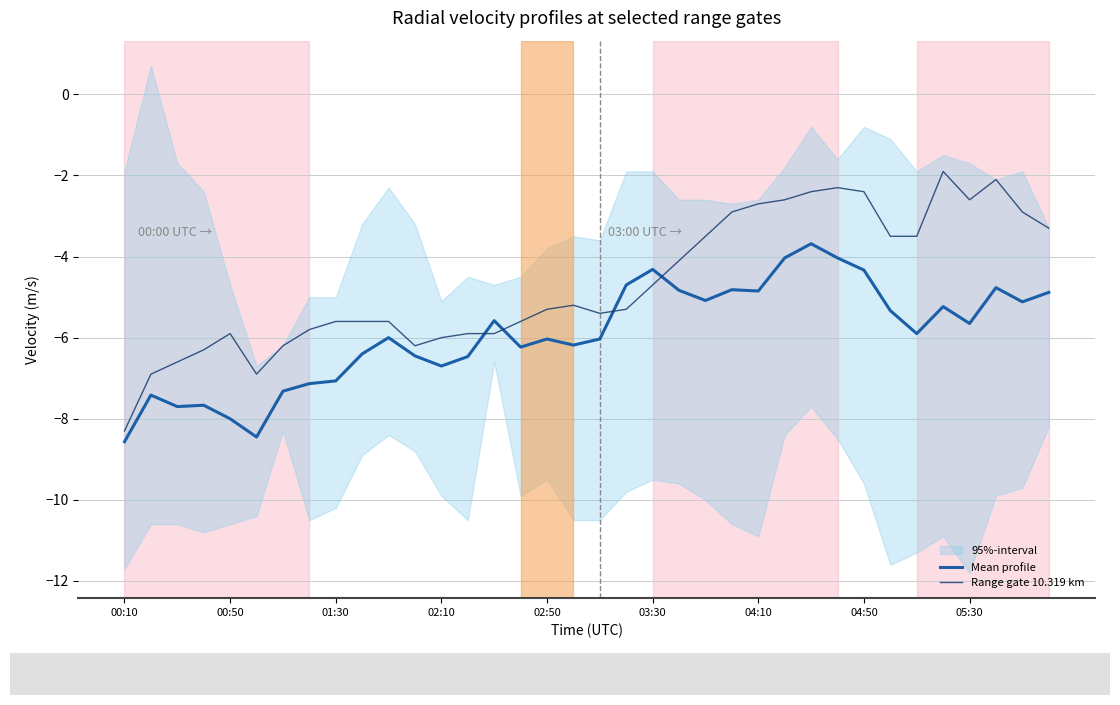

What is the lowest value of the Range gate 10.319 km series?

-8.3